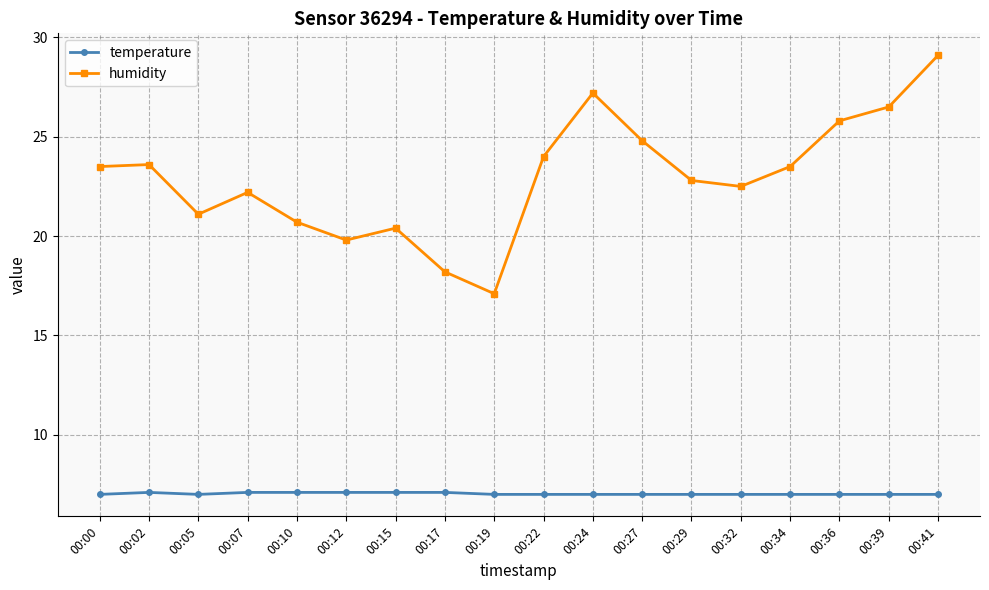

What is the difference between the temperature values at 00:15 and 00:24?

0.1